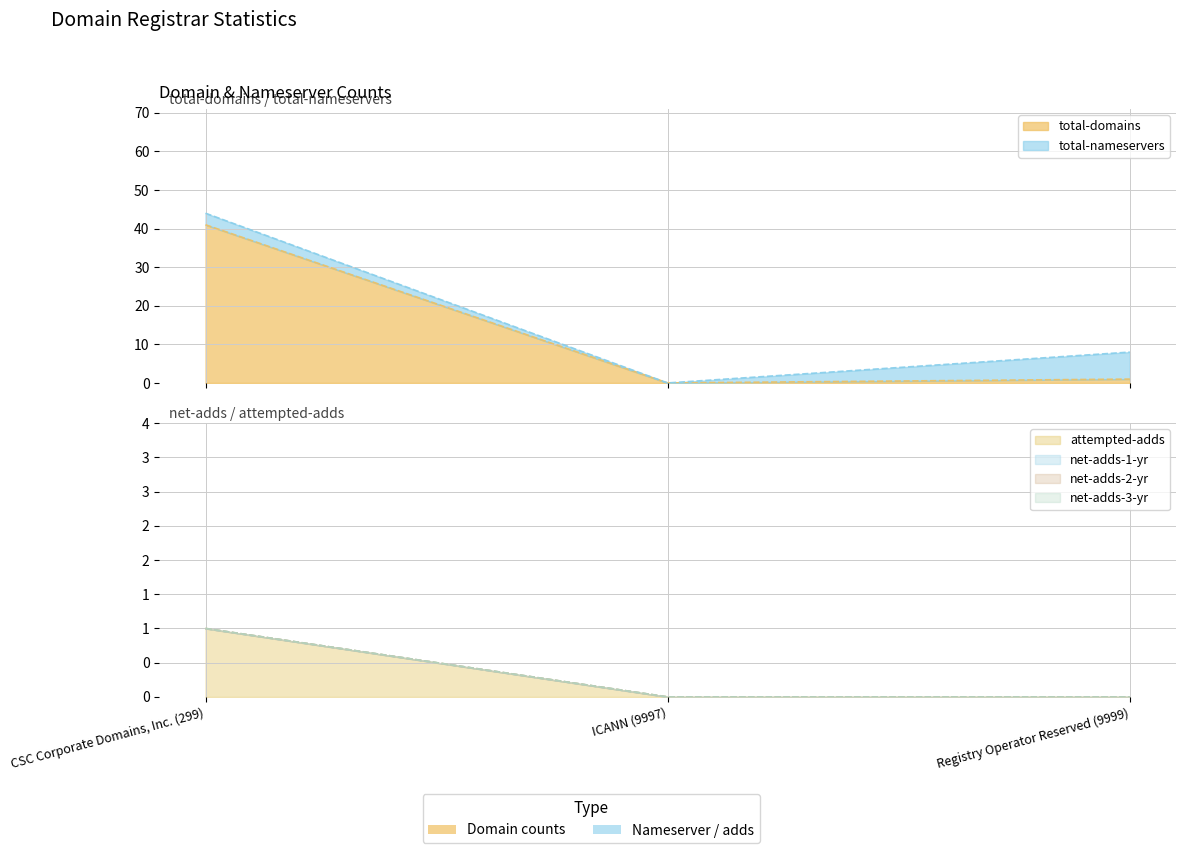

What is the label of the 3rd point from the right?

CSC Corporate Domains, Inc. (299)